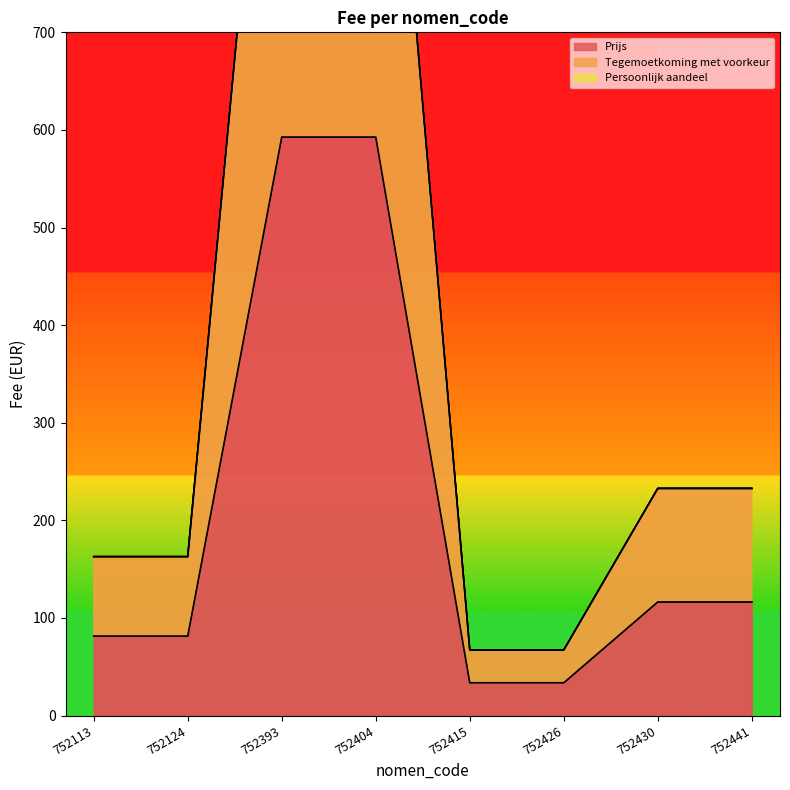

What value does the Prijs series have at 752430?

116.3